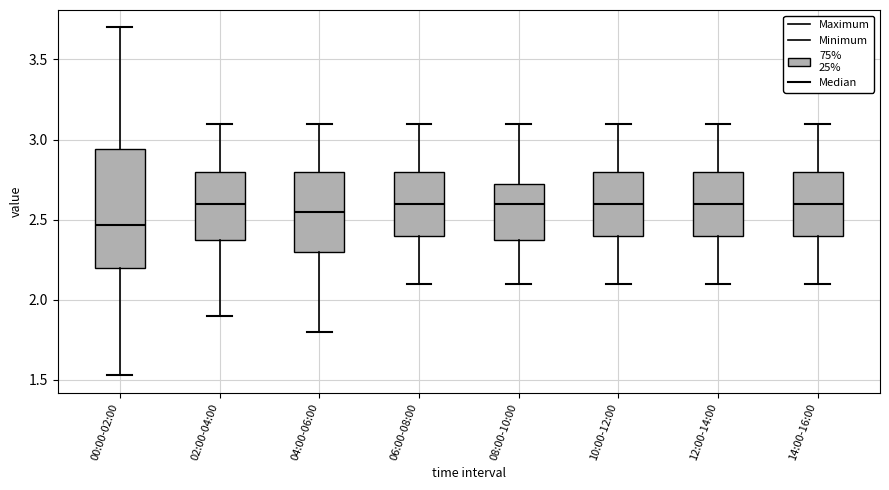

Which box is the tallest, from its lower edge to its upper edge?

00:00-02:00